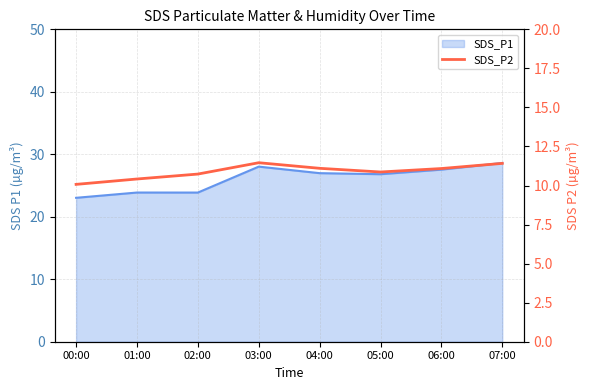

At which category does the data reach its first local peak?

03:00